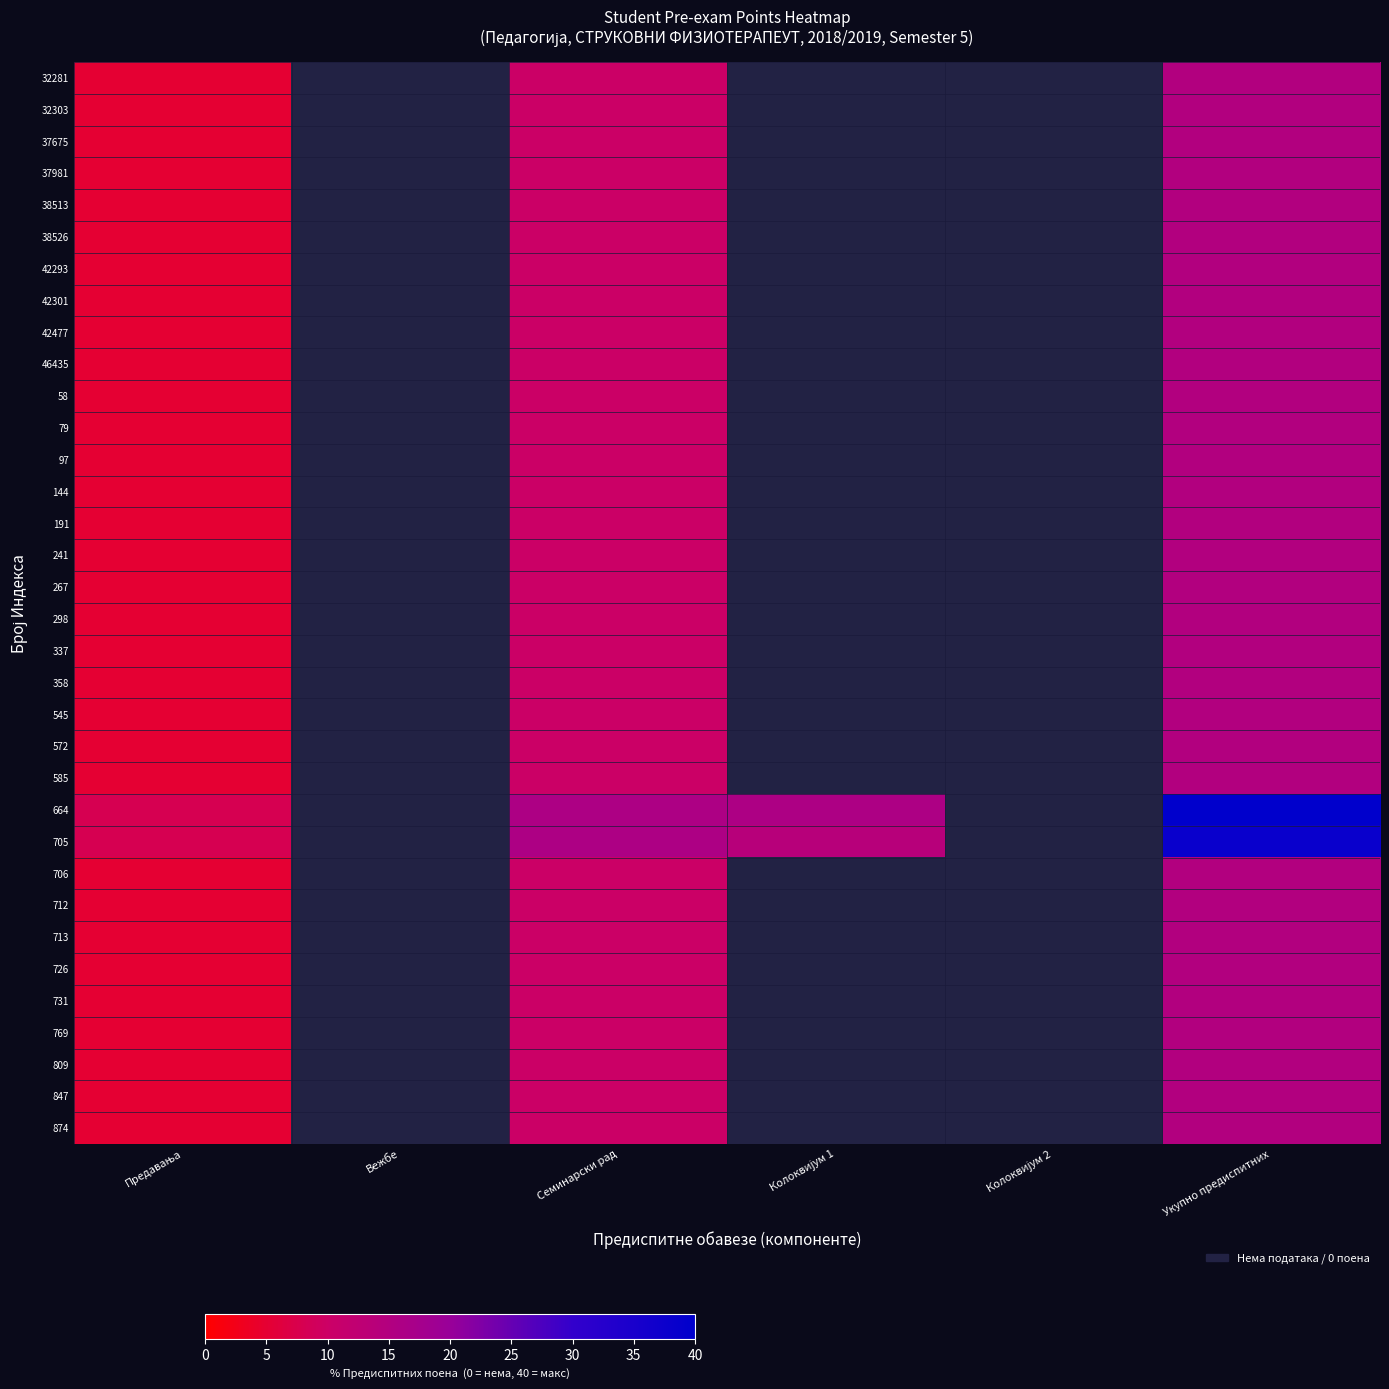

Where is 337 nearest to the value 10?

Семинарски рад